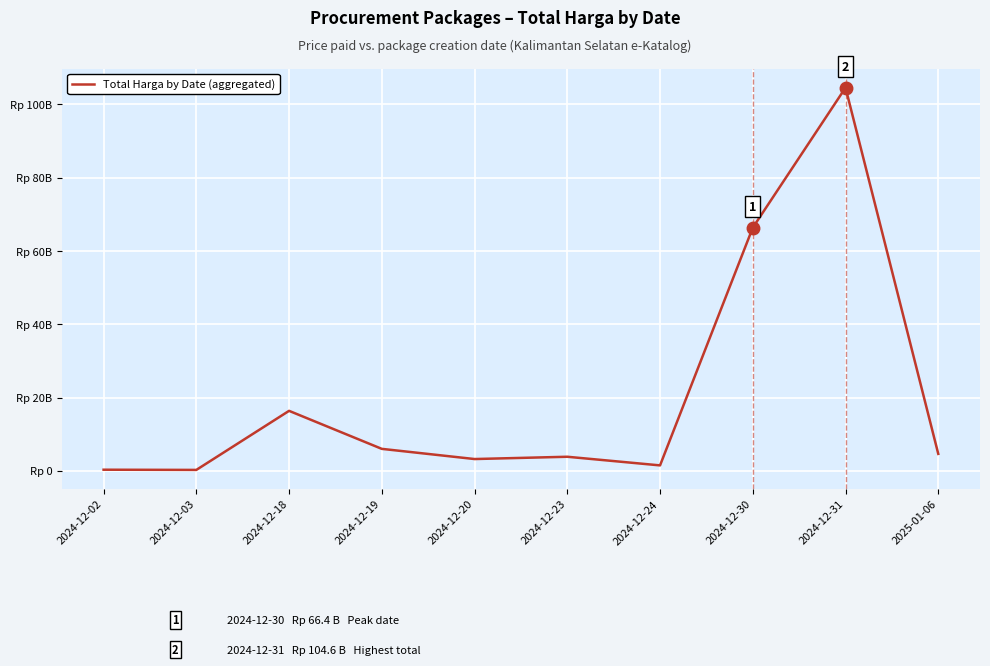

Does the chart display data point markers on the line(s)?

No